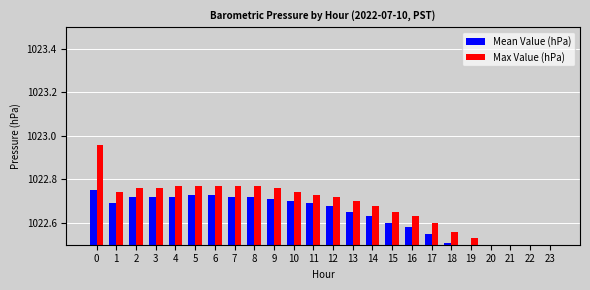

What is the average value of the Max Value (hPa) series?

1022.7